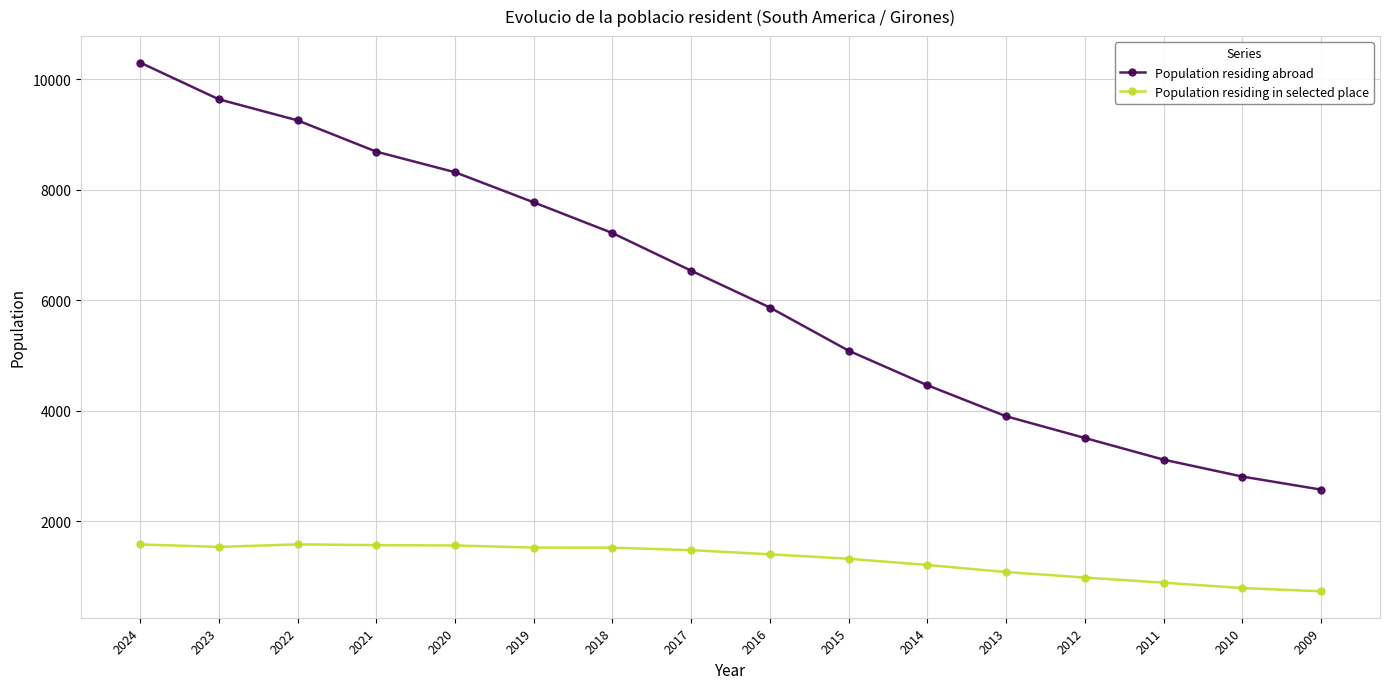

What is the average value of the Population residing abroad series?

6190